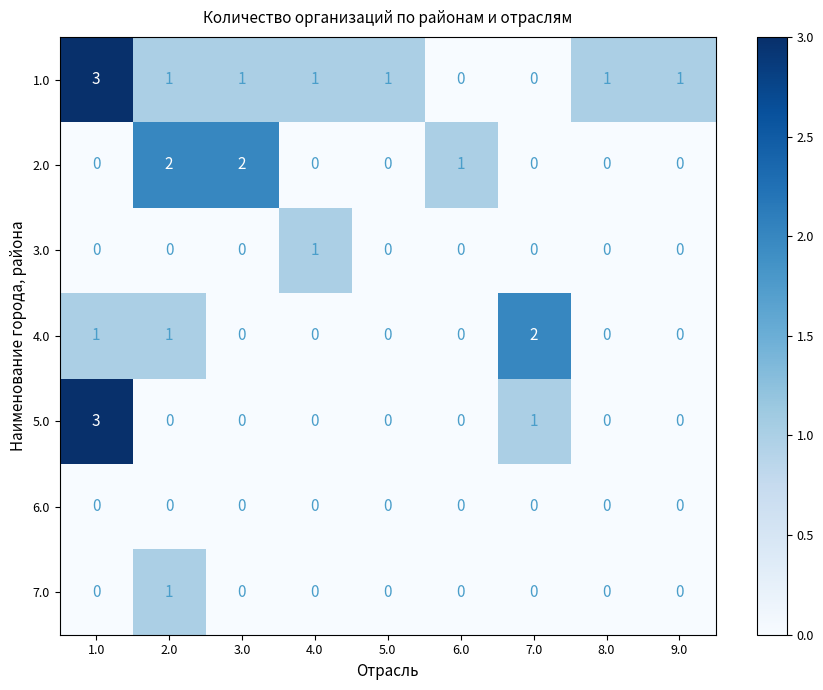

Which series has the largest total across all categories?

1.0